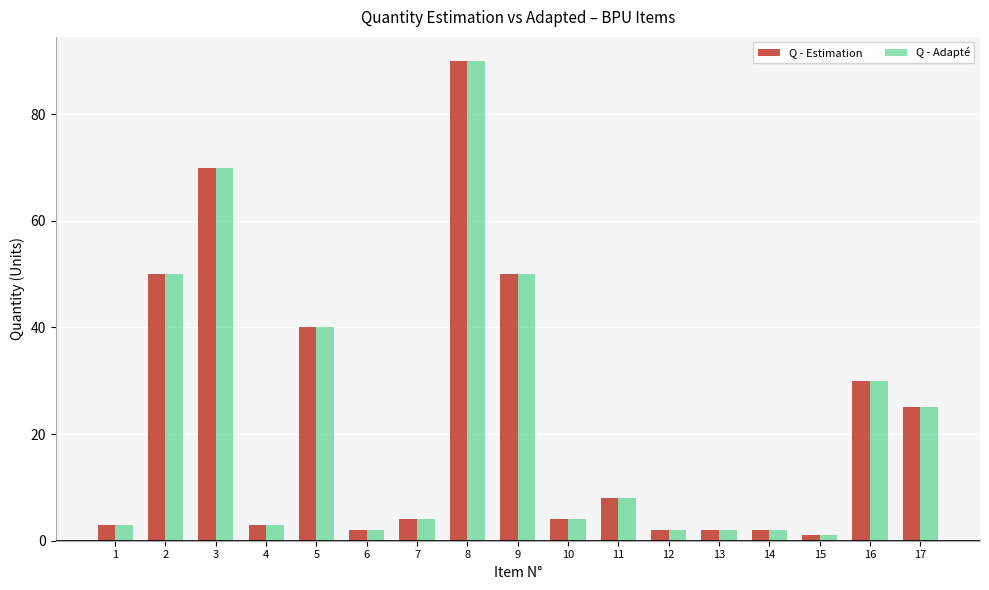

Reading left to right, list all the values displayed in this chart.

Q - Estimation: 1=3	2=50	3=70	4=3	5=40	6=2	7=4	8=90	9=50	10=4	11=8	12=2	13=2	14=2	15=1	16=30	17=25
Q - Adapté: 1=3	2=50	3=70	4=3	5=40	6=2	7=4	8=90	9=50	10=4	11=8	12=2	13=2	14=2	15=1	16=30	17=25